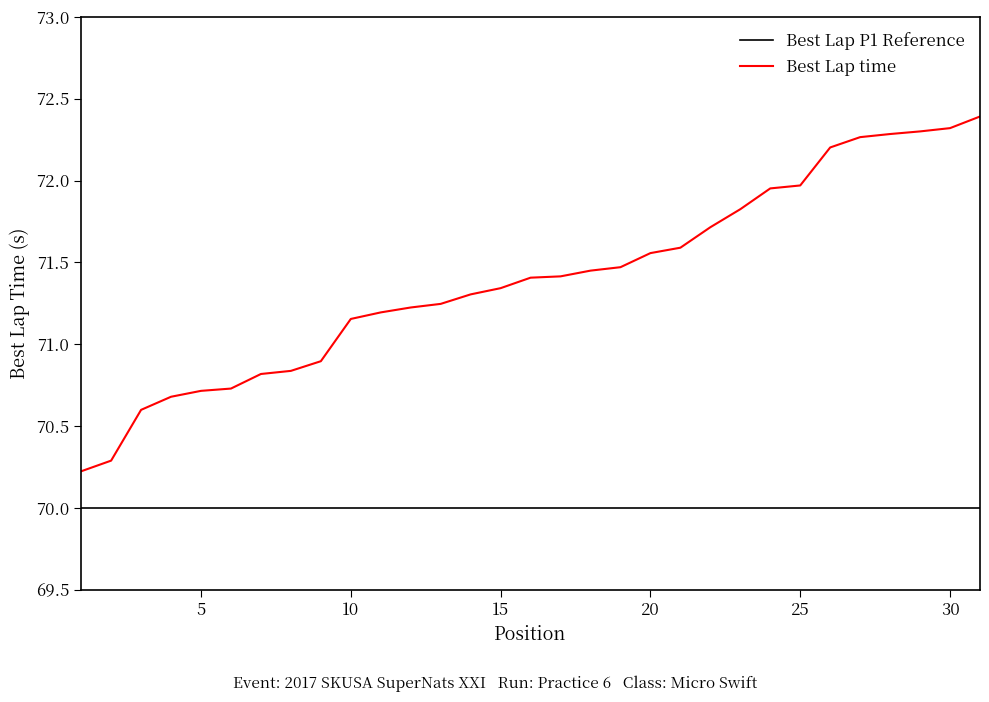

List the series in order of their peak value, highest first.

Best Lap time, Best Lap P1 Reference